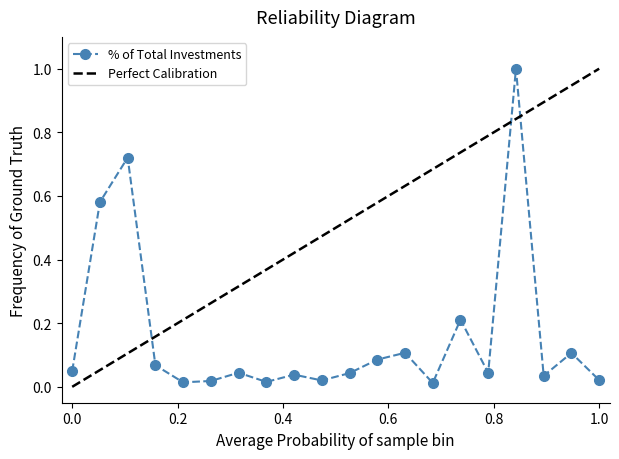

What is the difference between the maximum and minimum values in the Perfect Calibration series?

1.0